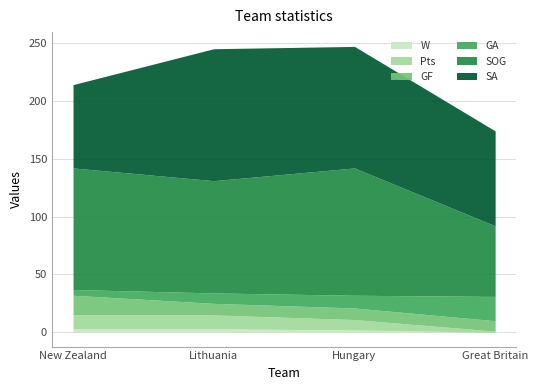

Count the Pts values in the range 9 to 12.

3